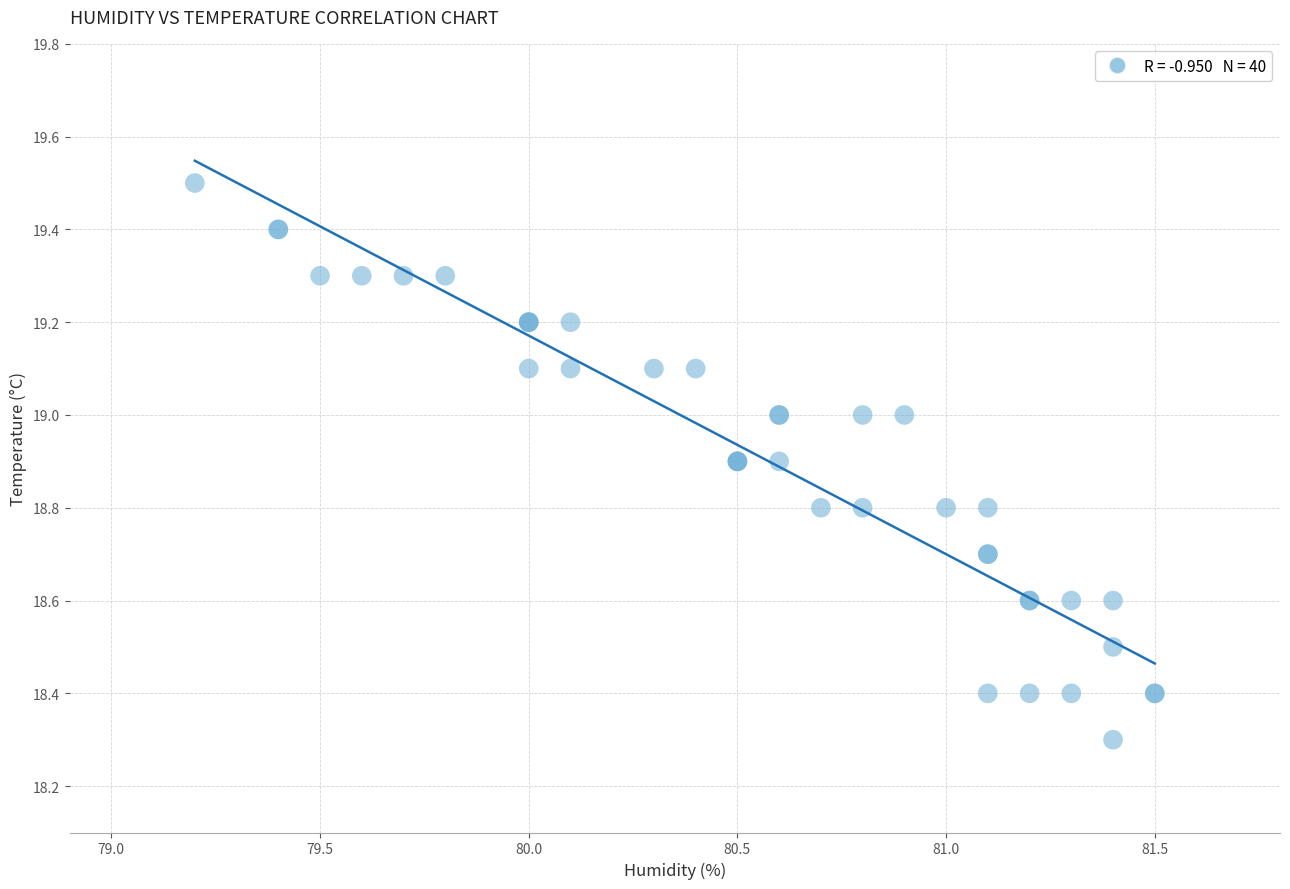

What Y value in the scatter plot is closest to 18?

18.3